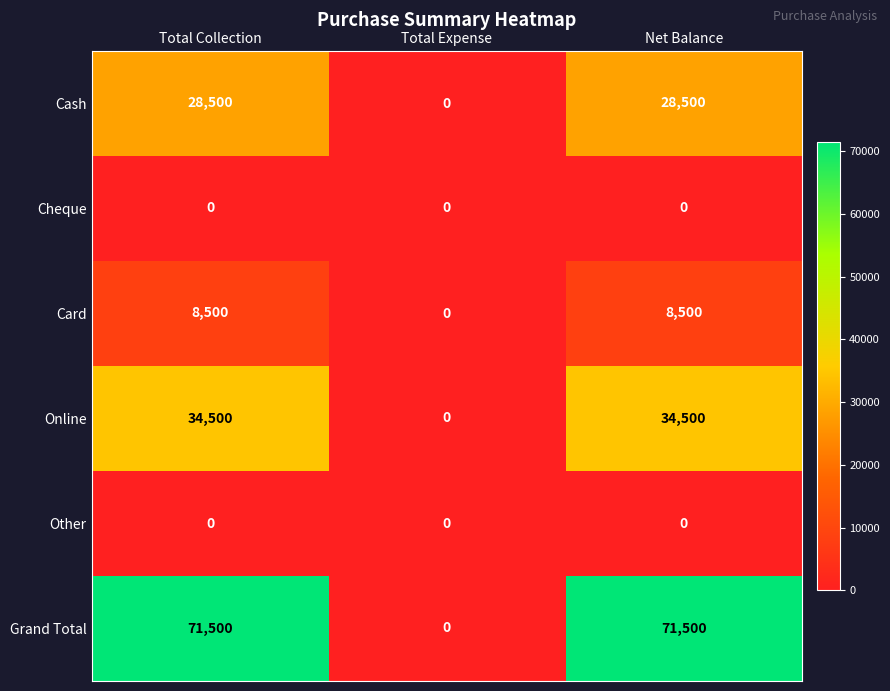

Which series changed the most between Total Expense and Net Balance?

Grand Total